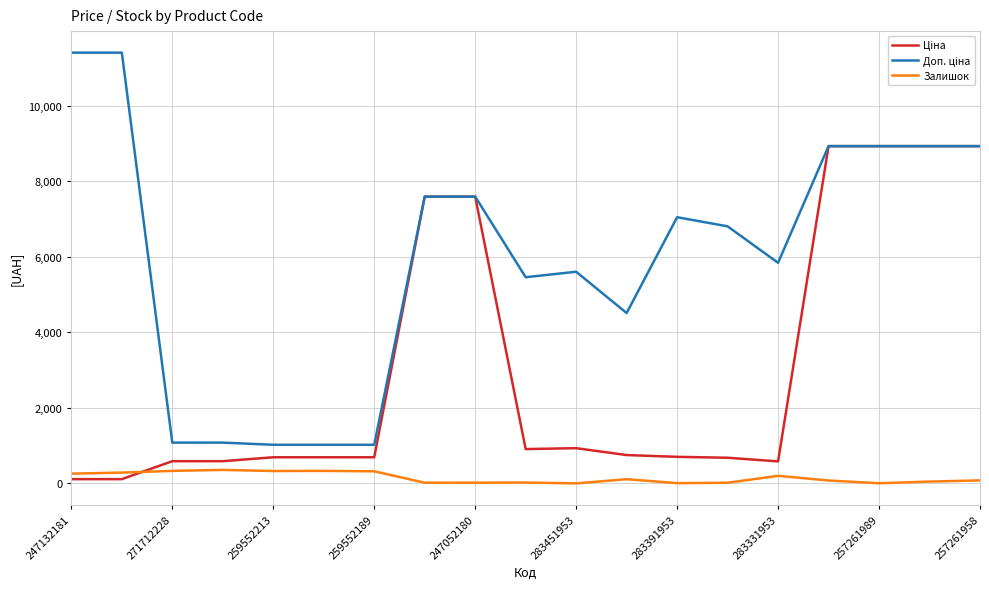

What is the highest value of the Залишок series?

359.0